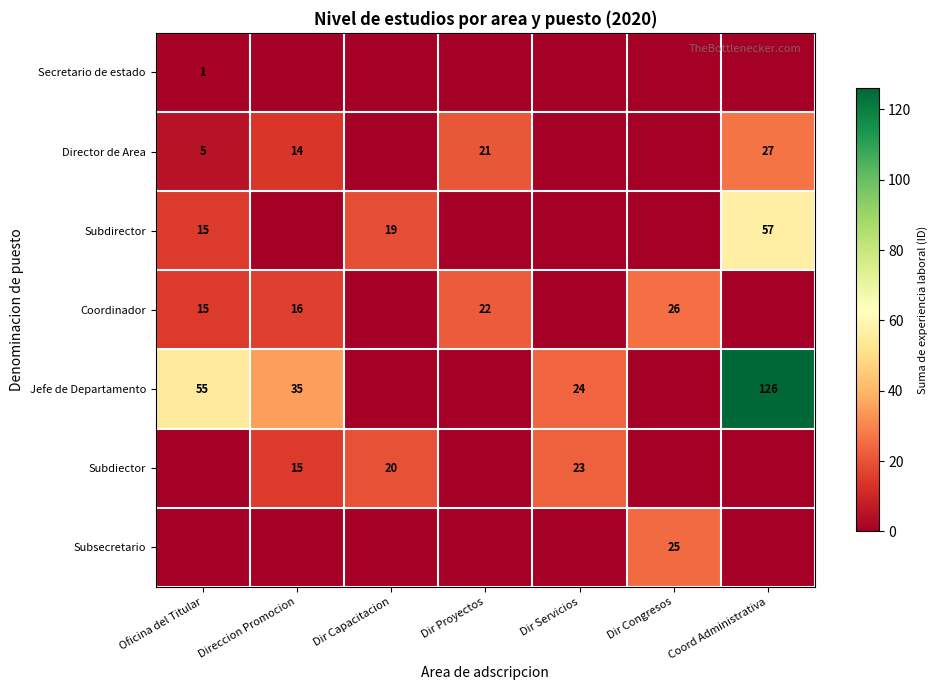

The value of Subdiector at Dir Capacitacion is 20. True or false?

True